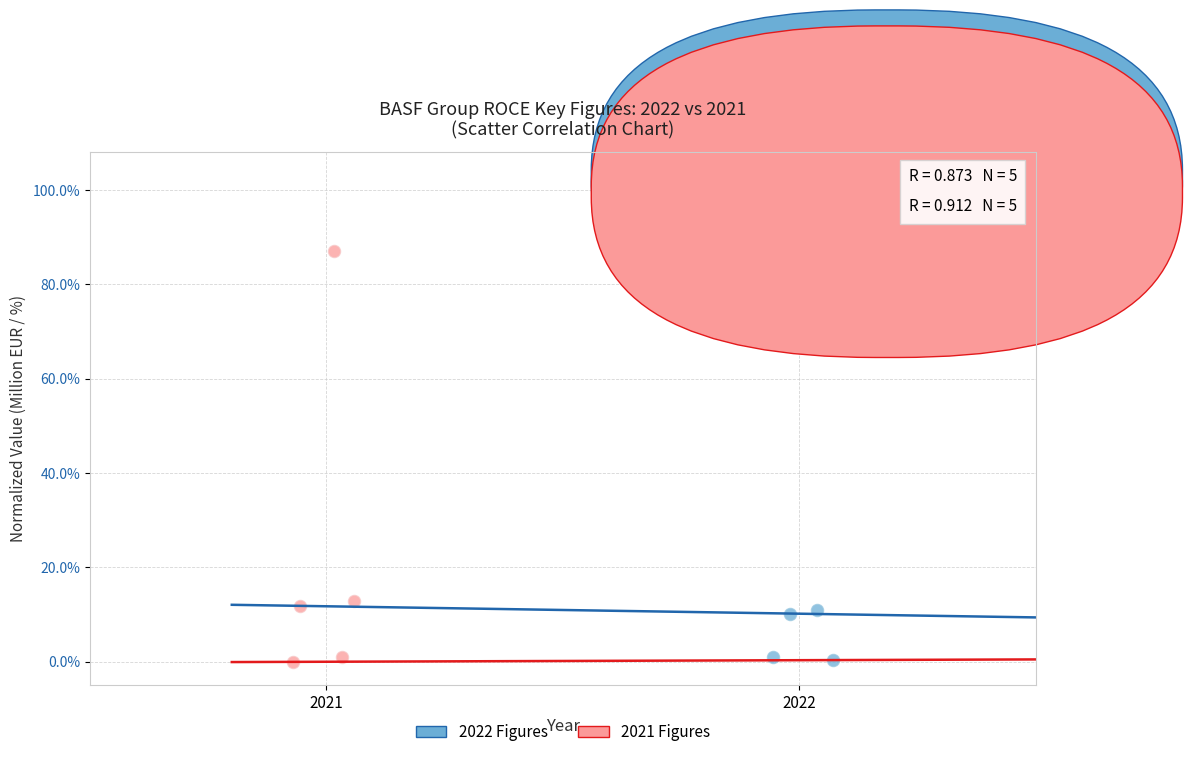

What are all the series names shown in the legend?

2022 Figures, 2021 Figures